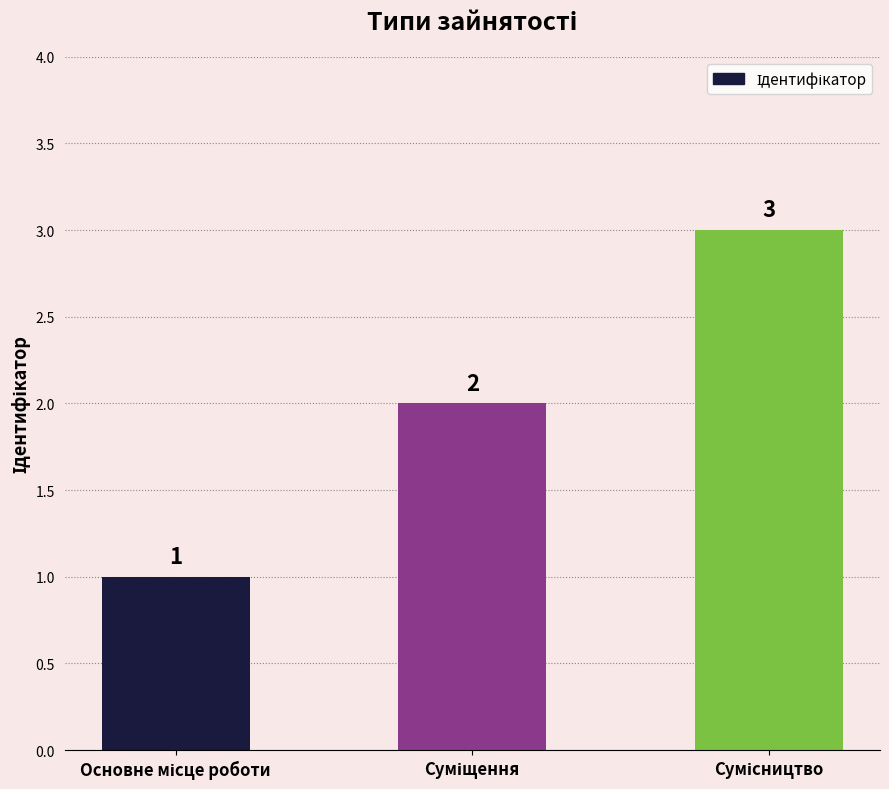

What is the sum of all values?

6